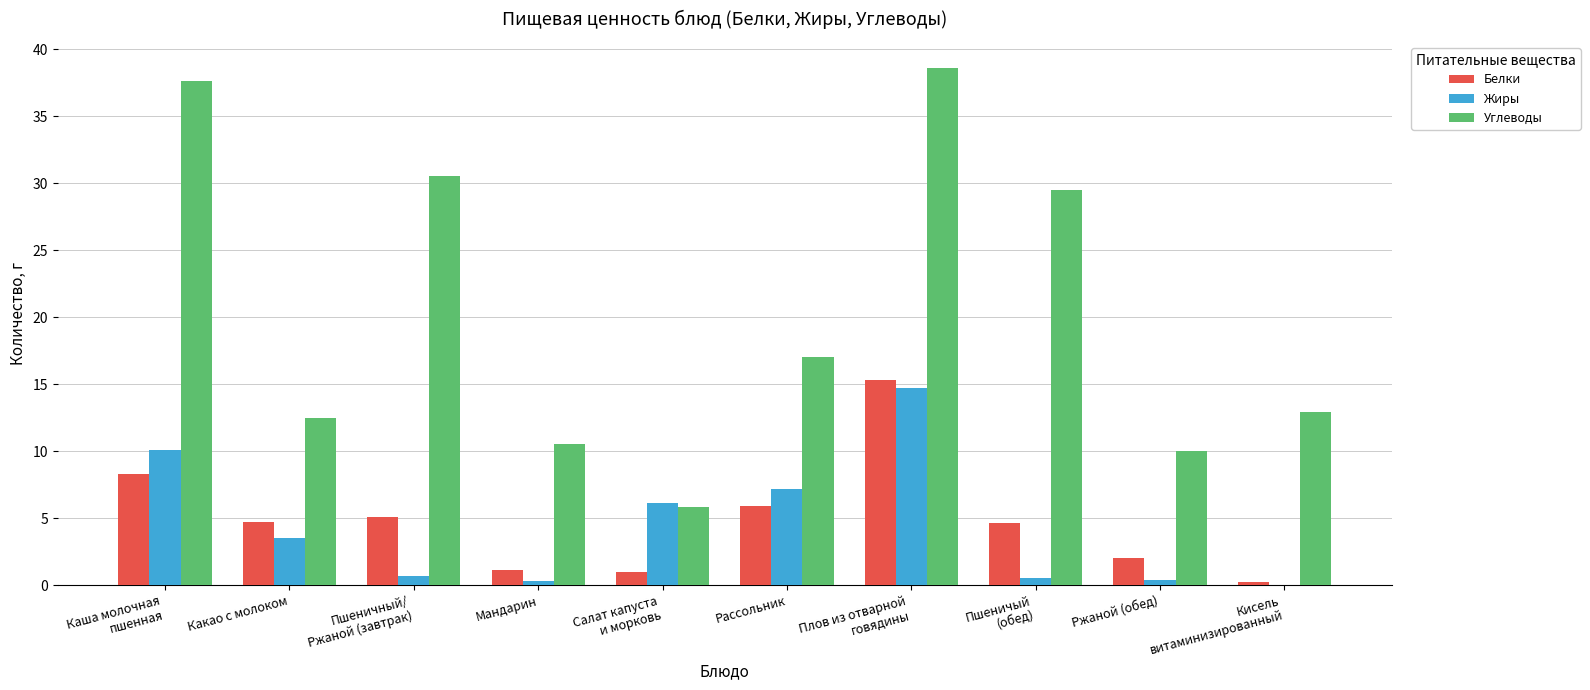

At which category is the sum across all series the highest?

Плов из отварной
говядины